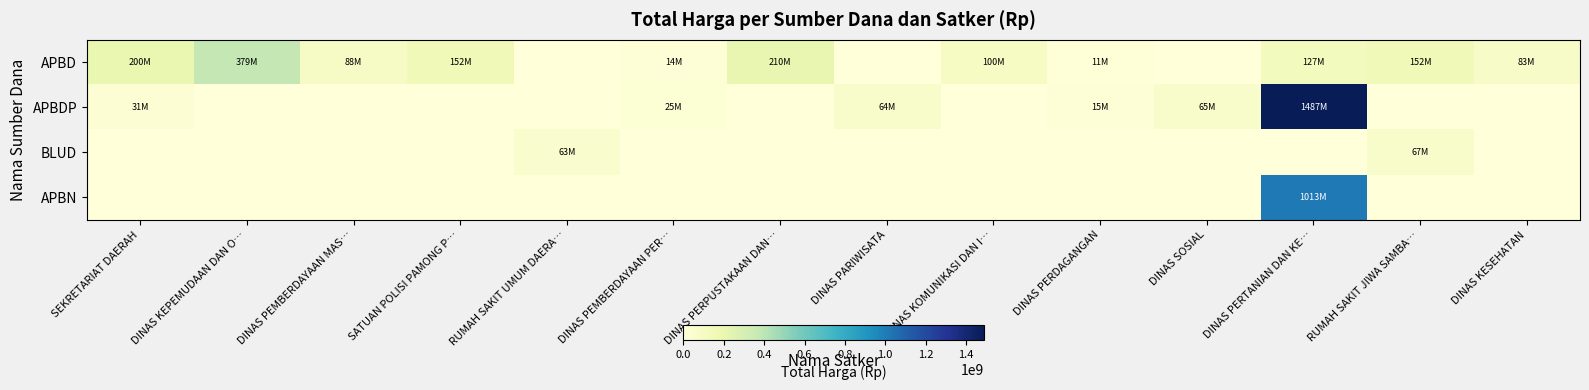

Reading left to right, list all the values displayed in this chart.

APBD: SEKRETARIAT DAERAH=199750000	DINAS KEPEMUDAAN DAN O…=379075000	DINAS PEMBERDAYAAN MAS…=87920000	SATUAN POLISI PAMONG P…=152477000	RUMAH SAKIT UMUM DAERA…=0	DINAS PEMBERDAYAAN PER…=14400000	DINAS PERPUSTAKAAN DAN…=210105000	DINAS PARIWISATA=0	DINAS KOMUNIKASI DAN I…=100000000	DINAS PERDAGANGAN=11100000	DINAS SOSIAL=0	DINAS PERTANIAN DAN KE…=127000000	RUMAH SAKIT JIWA SAMBA…=152253740	DINAS KESEHATAN=83083505
APBDP: SEKRETARIAT DAERAH=30800000	DINAS KEPEMUDAAN DAN O…=0	DINAS PEMBERDAYAAN MAS…=0	SATUAN POLISI PAMONG P…=0	RUMAH SAKIT UMUM DAERA…=0	DINAS PEMBERDAYAAN PER…=25200000	DINAS PERPUSTAKAAN DAN…=0	DINAS PARIWISATA=64468000	DINAS KOMUNIKASI DAN I…=0	DINAS PERDAGANGAN=14750000	DINAS SOSIAL=65000000	DINAS PERTANIAN DAN KE…=1486800150	RUMAH SAKIT JIWA SAMBA…=0	DINAS KESEHATAN=0
BLUD: SEKRETARIAT DAERAH=0	DINAS KEPEMUDAAN DAN O…=0	DINAS PEMBERDAYAAN MAS…=0	SATUAN POLISI PAMONG P…=0	RUMAH SAKIT UMUM DAERA…=62920000	DINAS PEMBERDAYAAN PER…=0	DINAS PERPUSTAKAAN DAN…=0	DINAS PARIWISATA=0	DINAS KOMUNIKASI DAN I…=0	DINAS PERDAGANGAN=0	DINAS SOSIAL=0	DINAS PERTANIAN DAN KE…=0	RUMAH SAKIT JIWA SAMBA…=66871000	DINAS KESEHATAN=0
APBN: SEKRETARIAT DAERAH=0	DINAS KEPEMUDAAN DAN O…=0	DINAS PEMBERDAYAAN MAS…=0	SATUAN POLISI PAMONG P…=0	RUMAH SAKIT UMUM DAERA…=0	DINAS PEMBERDAYAAN PER…=0	DINAS PERPUSTAKAAN DAN…=0	DINAS PARIWISATA=0	DINAS KOMUNIKASI DAN I…=0	DINAS PERDAGANGAN=0	DINAS SOSIAL=0	DINAS PERTANIAN DAN KE…=1012621780	RUMAH SAKIT JIWA SAMBA…=0	DINAS KESEHATAN=0